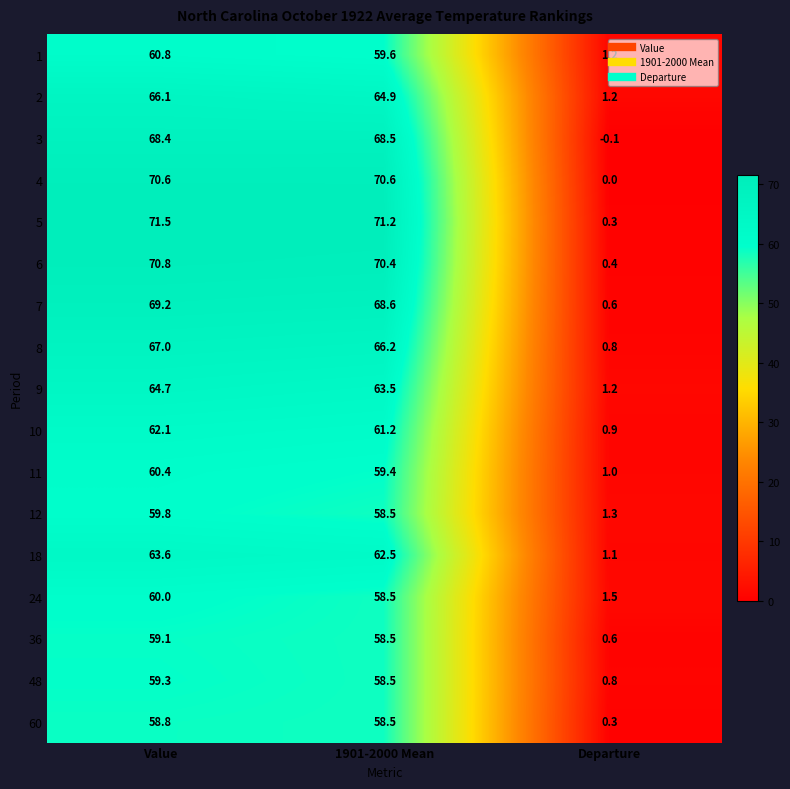

How many values in 4 are above zero?

2